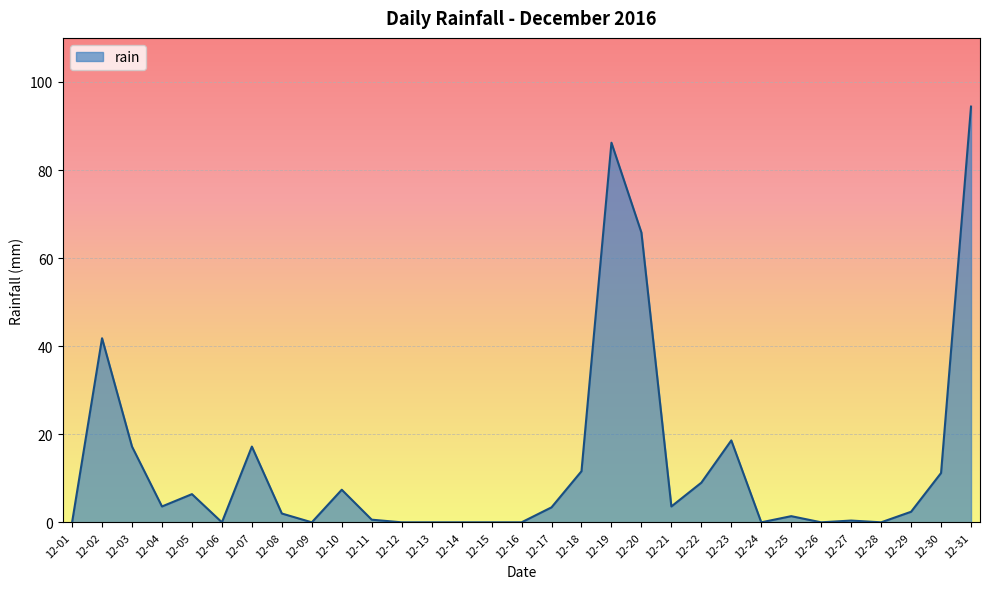

What is the change in value from 12-26 to 12-29?

+2.4